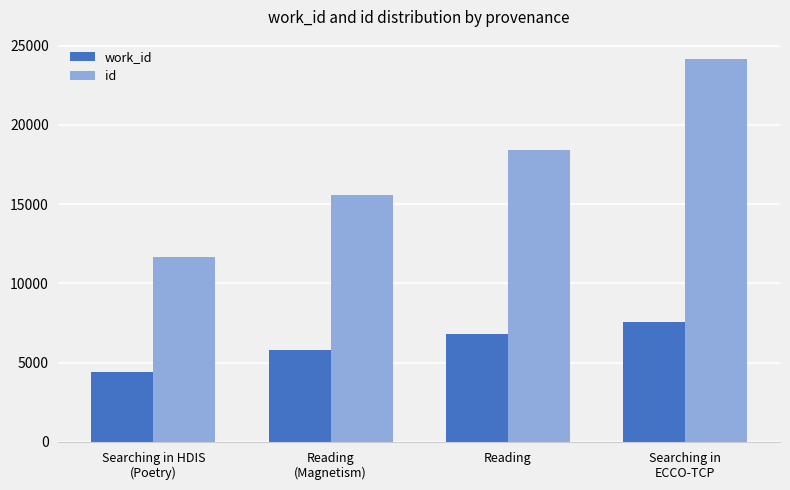

Reading left to right, extract all data points from this chart.

work_id: 4443	5826	6833	7587
id: 11699	15563	18441	24170